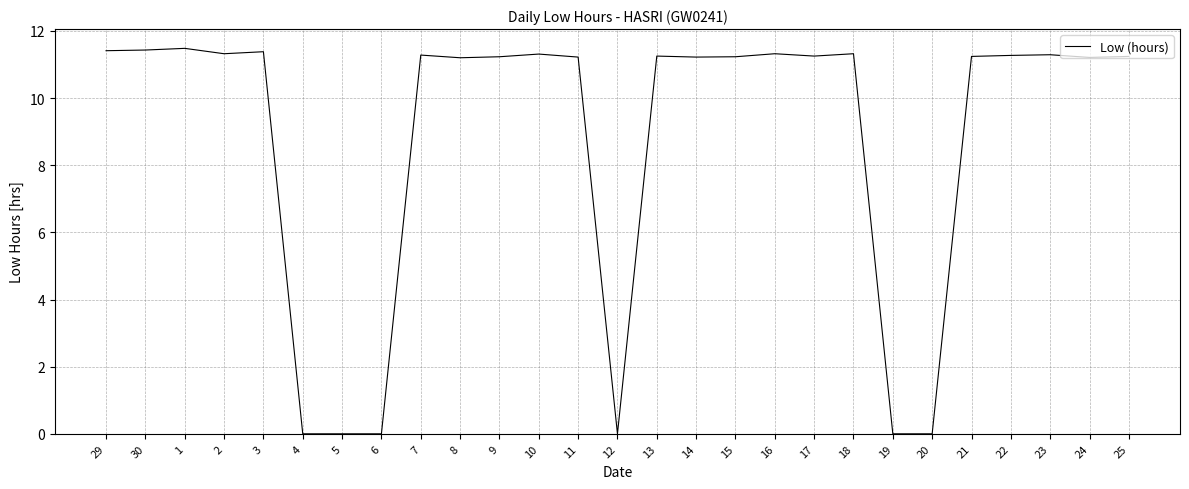

Approximately how many times larger is the value at 3 compared to 17?

1.0